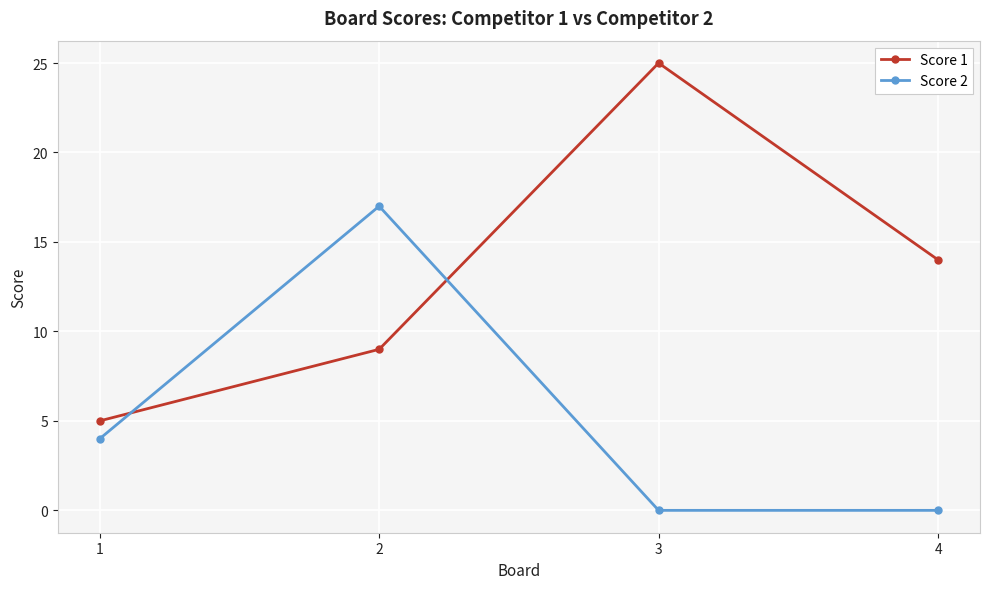

How many lines are shown in the chart?

2